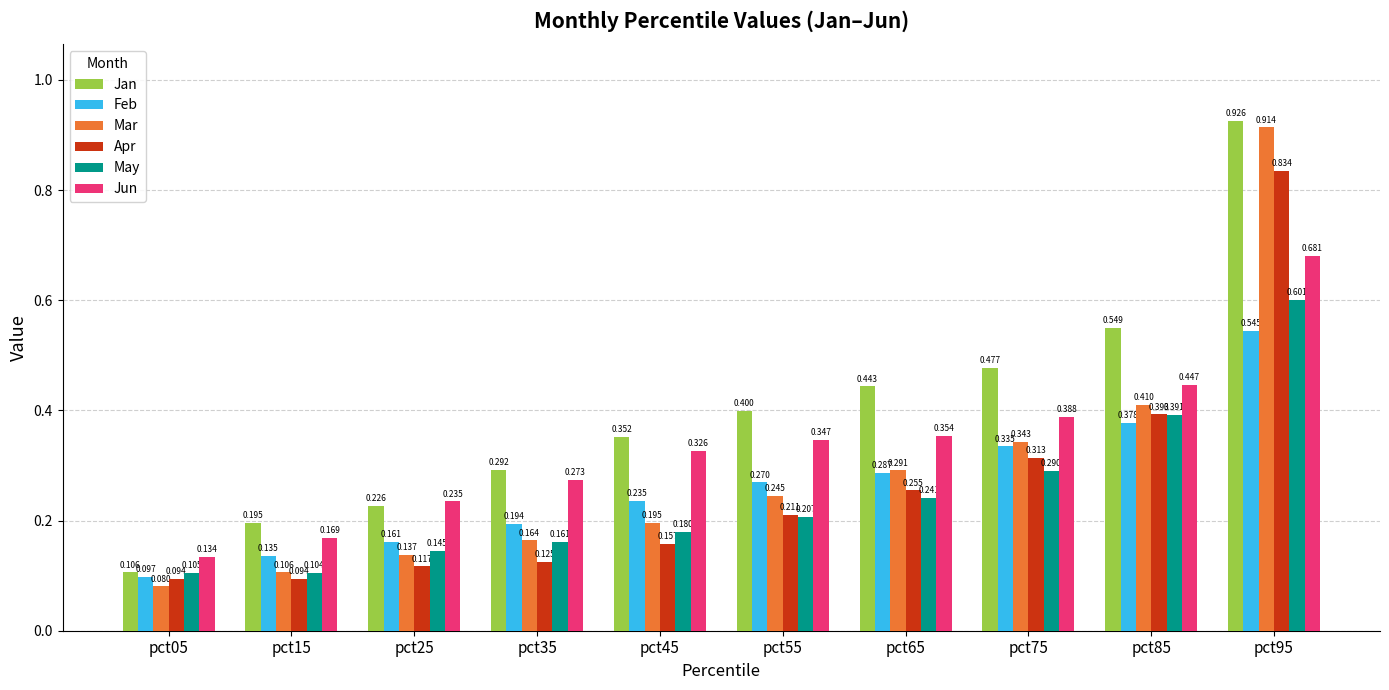

Which series has the largest total across all categories?

Jan